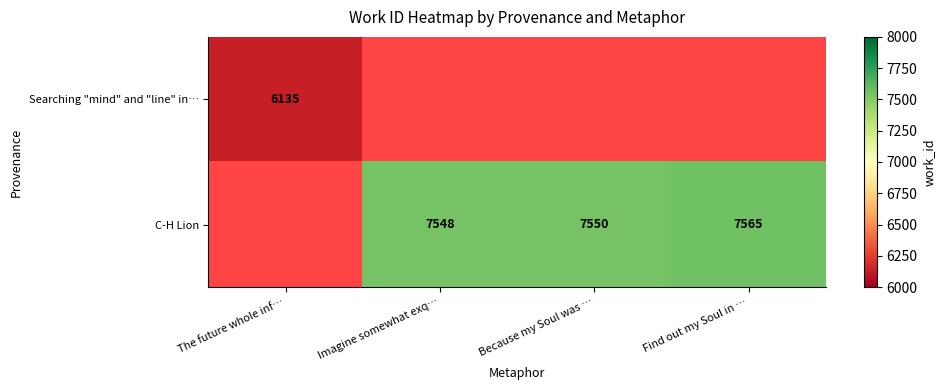

At which category does the chart reach its peak across all series?

Find out my Soul in …